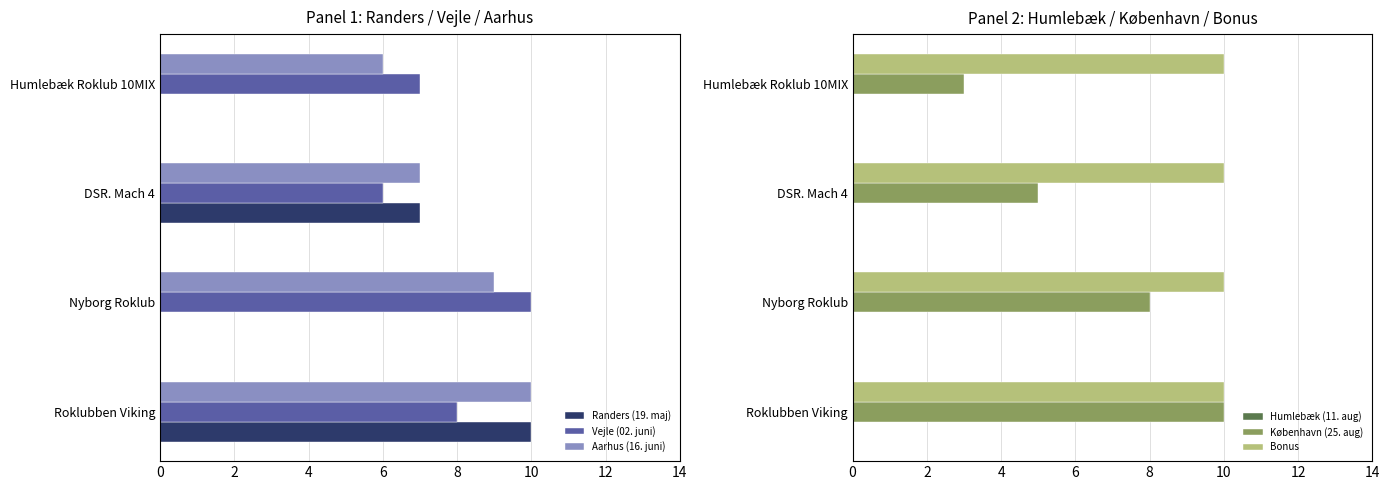

Is it true that Aarhus (16. juni) equals 4 at DSR. Mach 4?

False